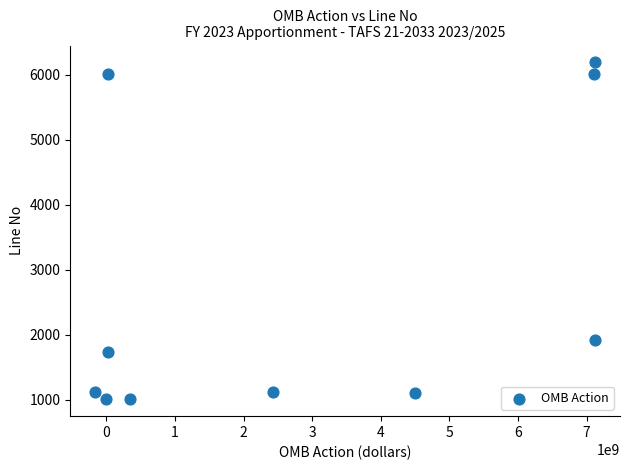

What Y value in the scatter plot is closest to 3600?

1920